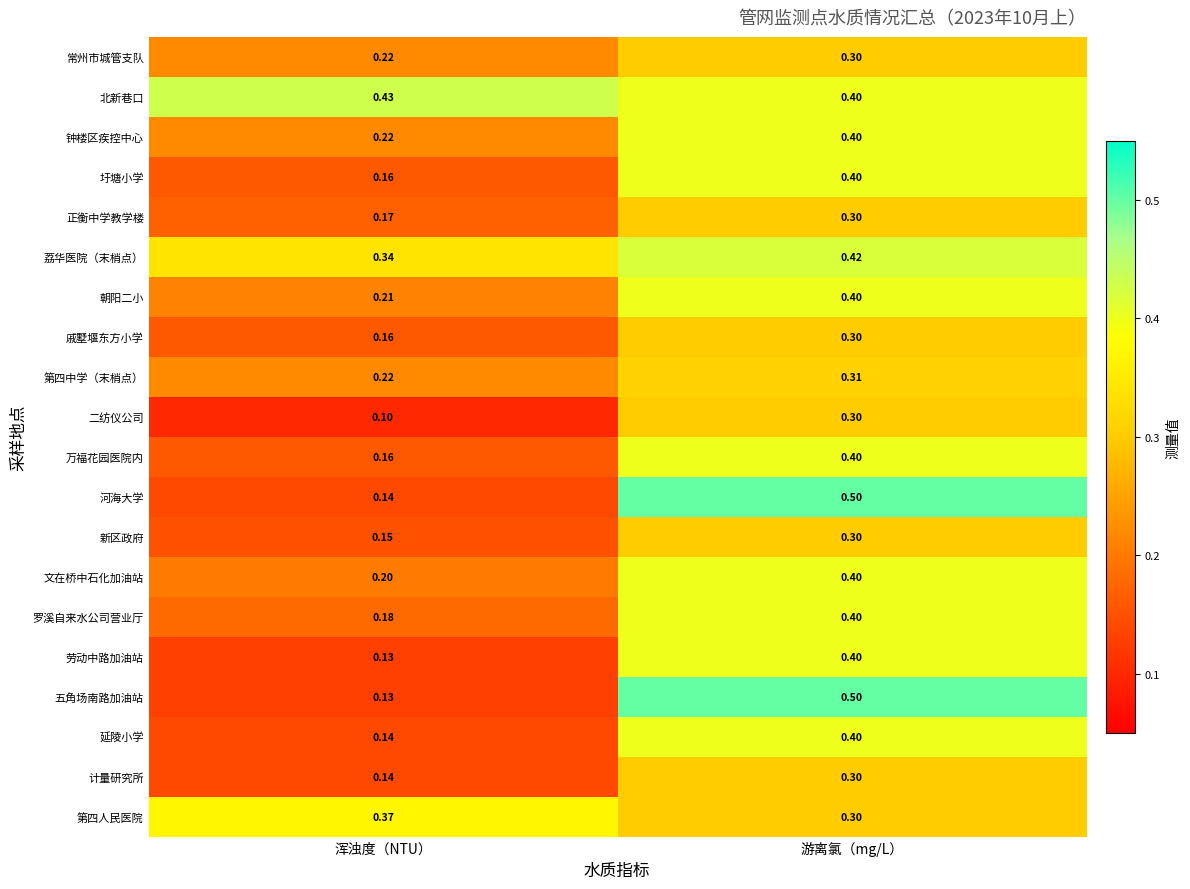

At which label does 第四人民医院 reach its minimum?

游离氯（mg/L）